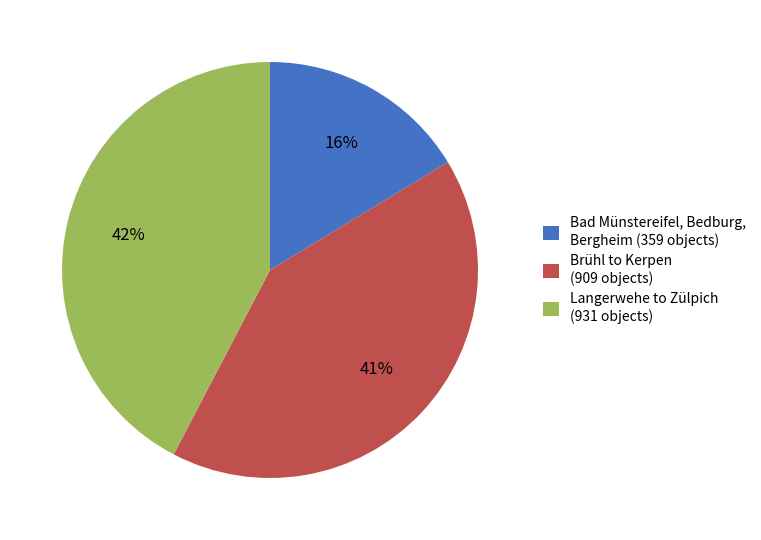

What is the ratio of the value at Bad Münstereifel, Bedburg, Bergheim (359 objects) to the value at Brühl to Kerpen (909 objects)?

0.4